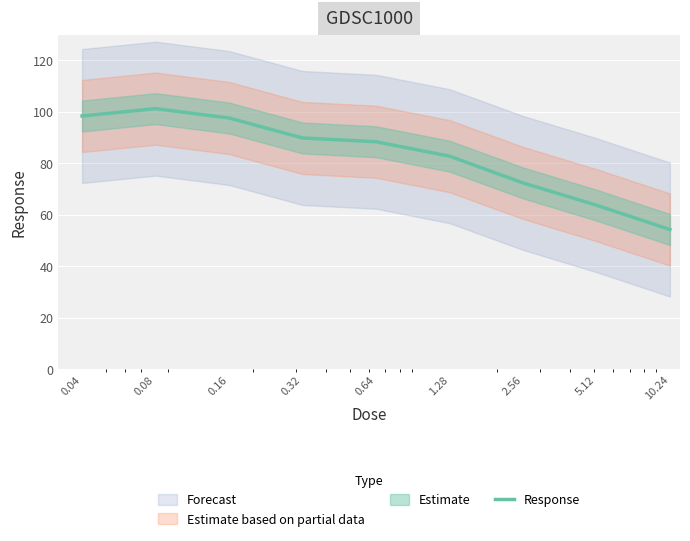

Which category has the lowest value across all series?

10.24